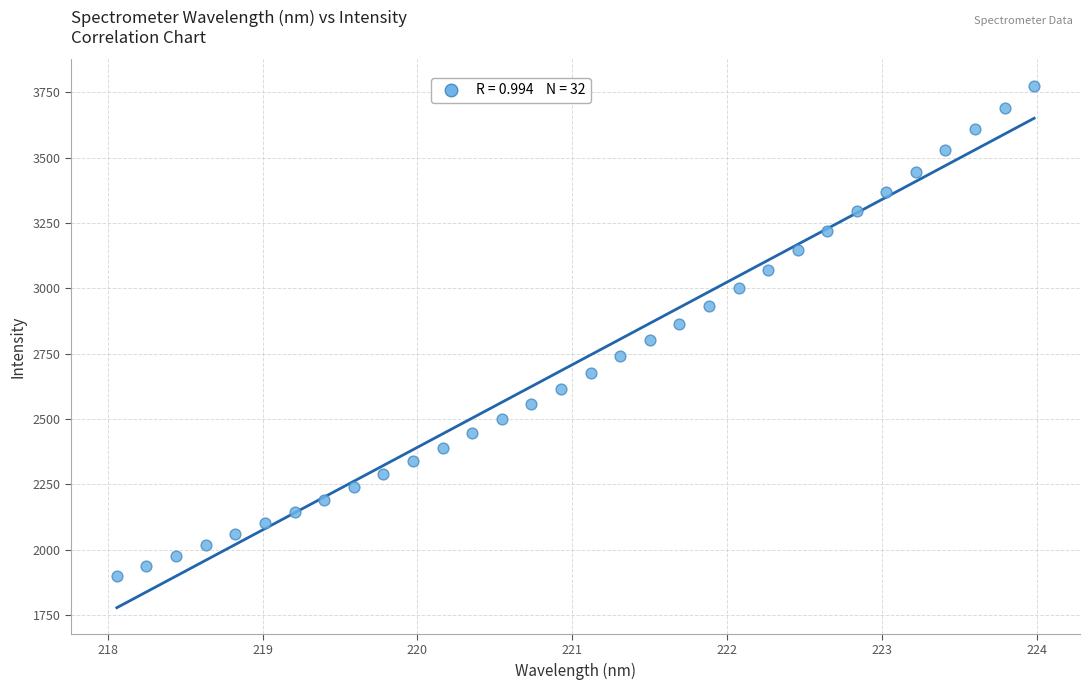

What is the range of Y values (max minus min)?

1874.4